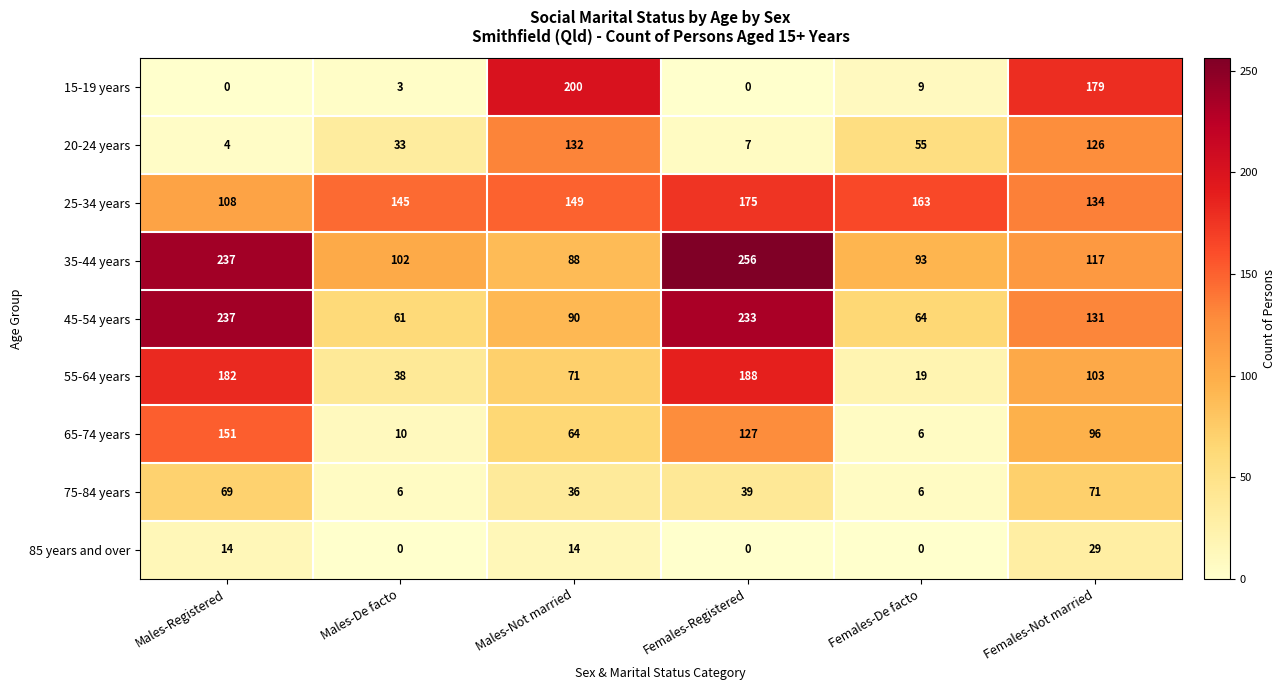

What is the sum of the 35-44 years values at Females-Not married and Females-Registered?

373